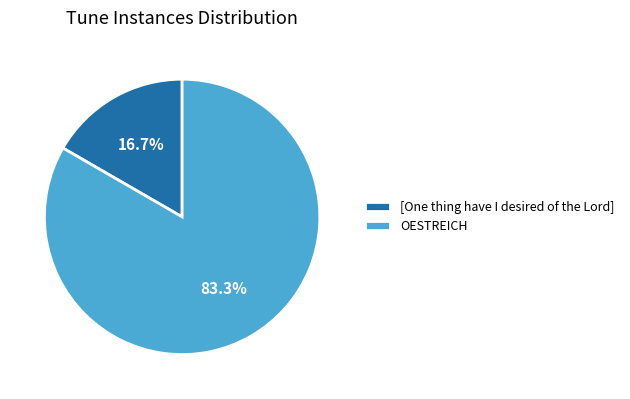

To the nearest percent, what is the difference between the largest and smallest slice percentages?

67%